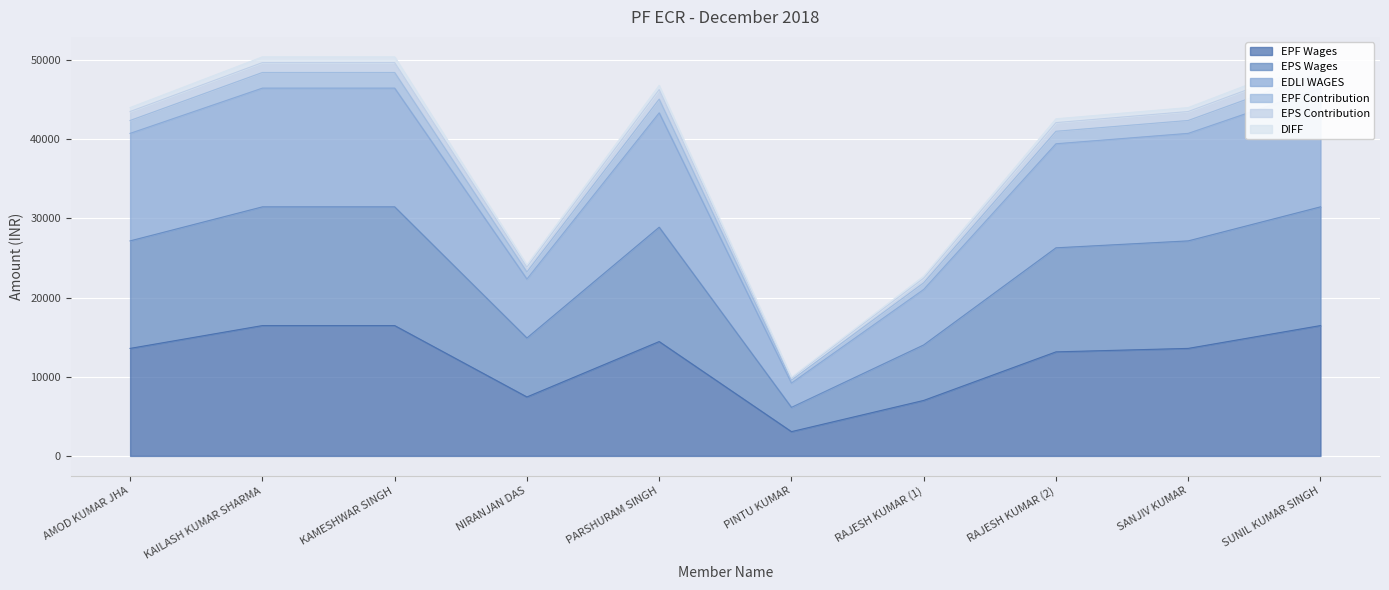

Which category has the lowest value across all series?

PINTU KUMAR